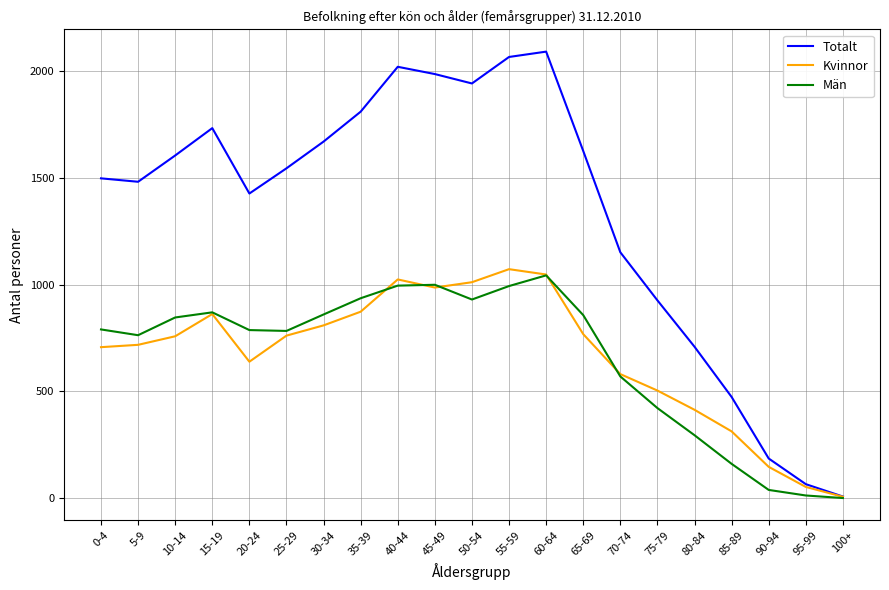

What is the sum of the Män values at 0-4 and 60-64?

1833